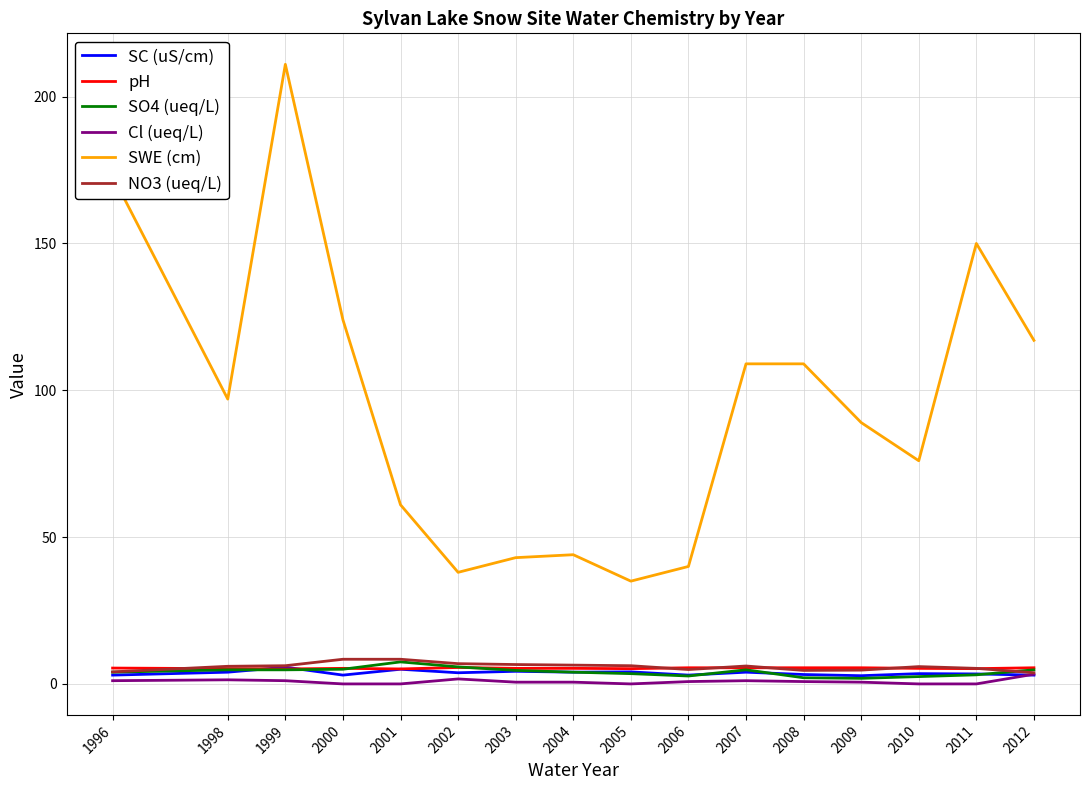

True or false: SWE (cm) and pH cross at least once.

False